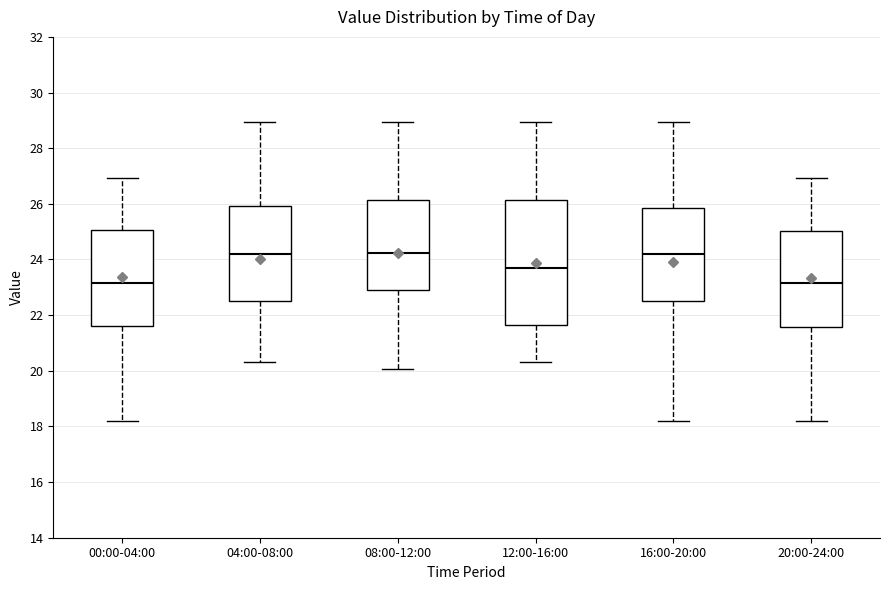

Where is the lower edge of the box for 12:00-16:00 on the y-axis? The values are not printed on the chart, so give them approximately, as read against the axis.

21.6